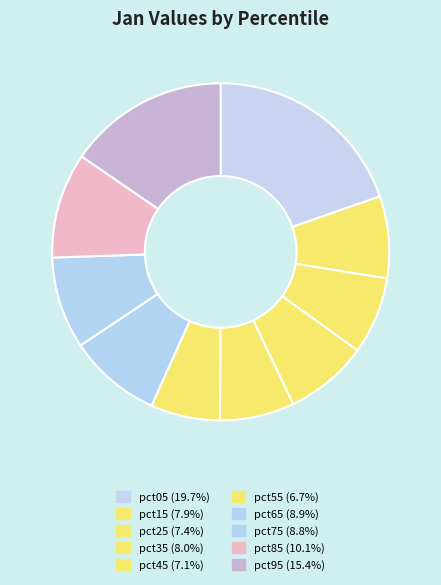

What percentage is the pct85 slice, to the nearest percent?

10%